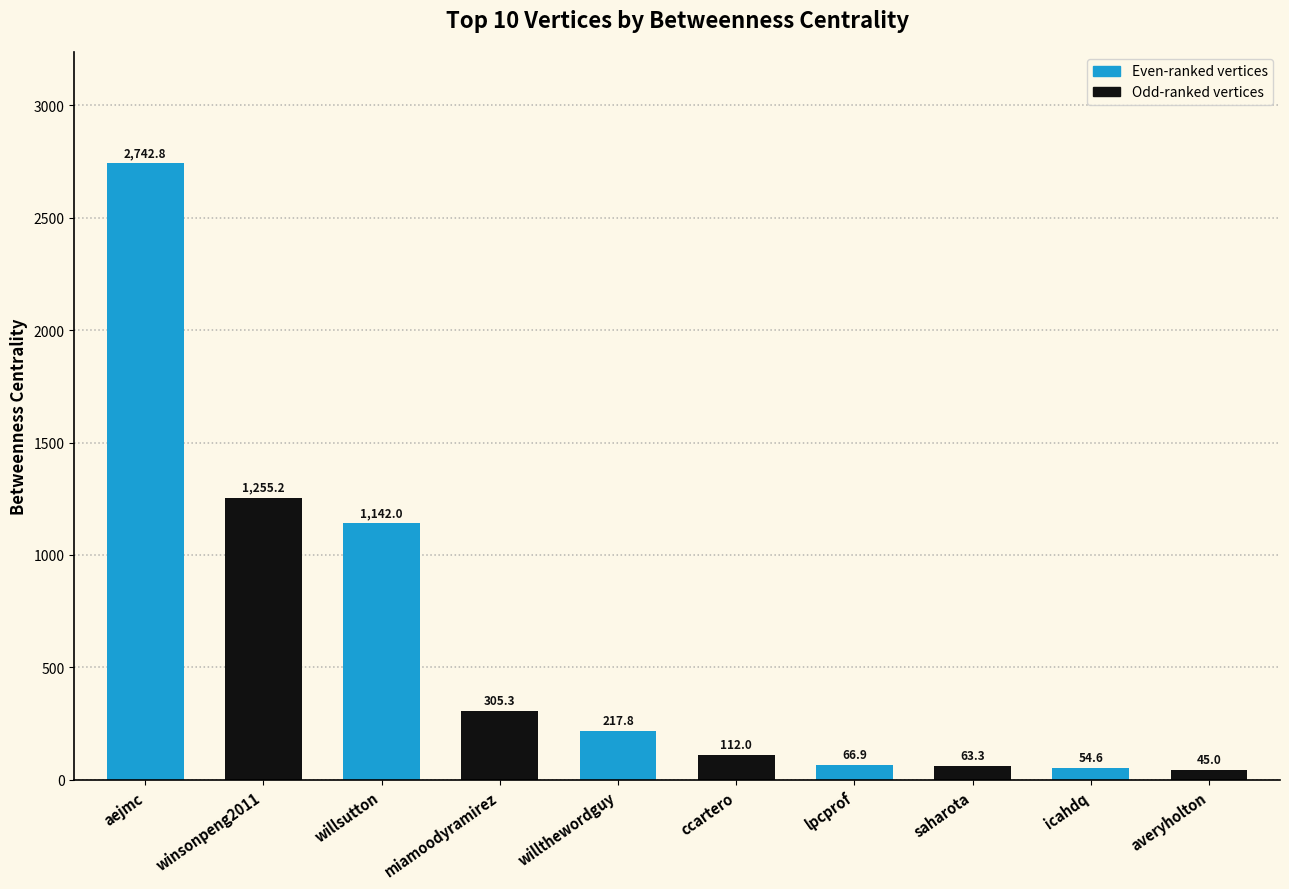

Which category has the lowest value across all series?

averyholton